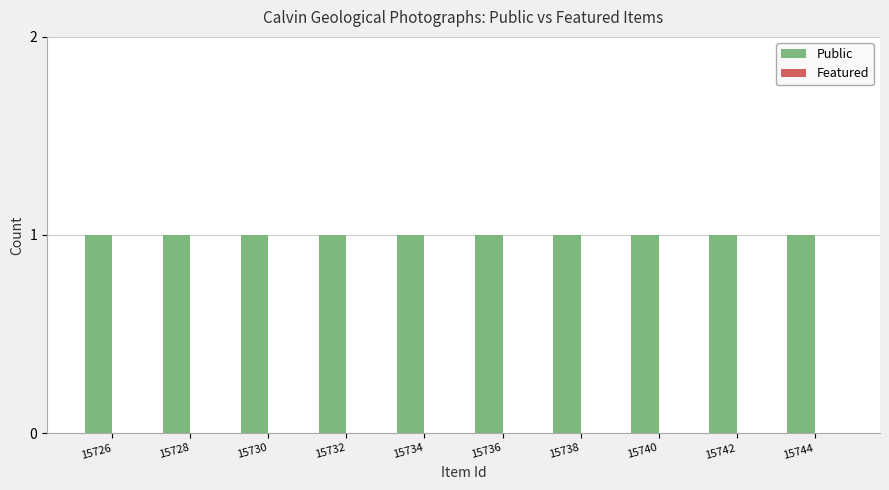

Reading left to right, list all the values displayed in this chart.

Public: 15726=1	15728=1	15730=1	15732=1	15734=1	15736=1	15738=1	15740=1	15742=1	15744=1
Featured: 15726=0	15728=0	15730=0	15732=0	15734=0	15736=0	15738=0	15740=0	15742=0	15744=0